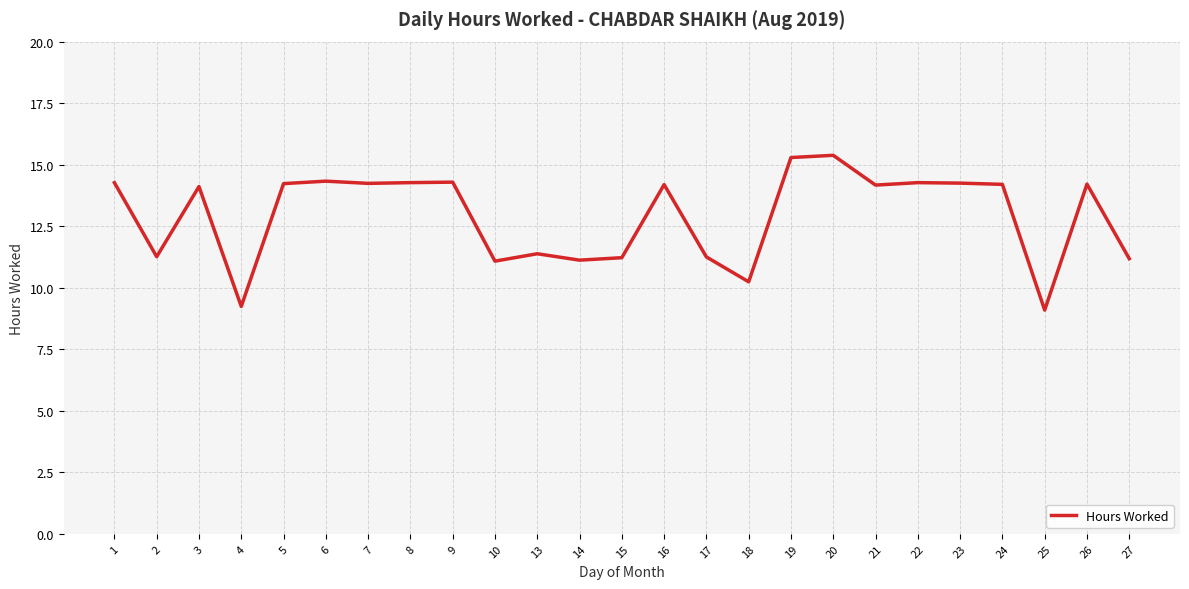

What value does the data have at 25?

9.1